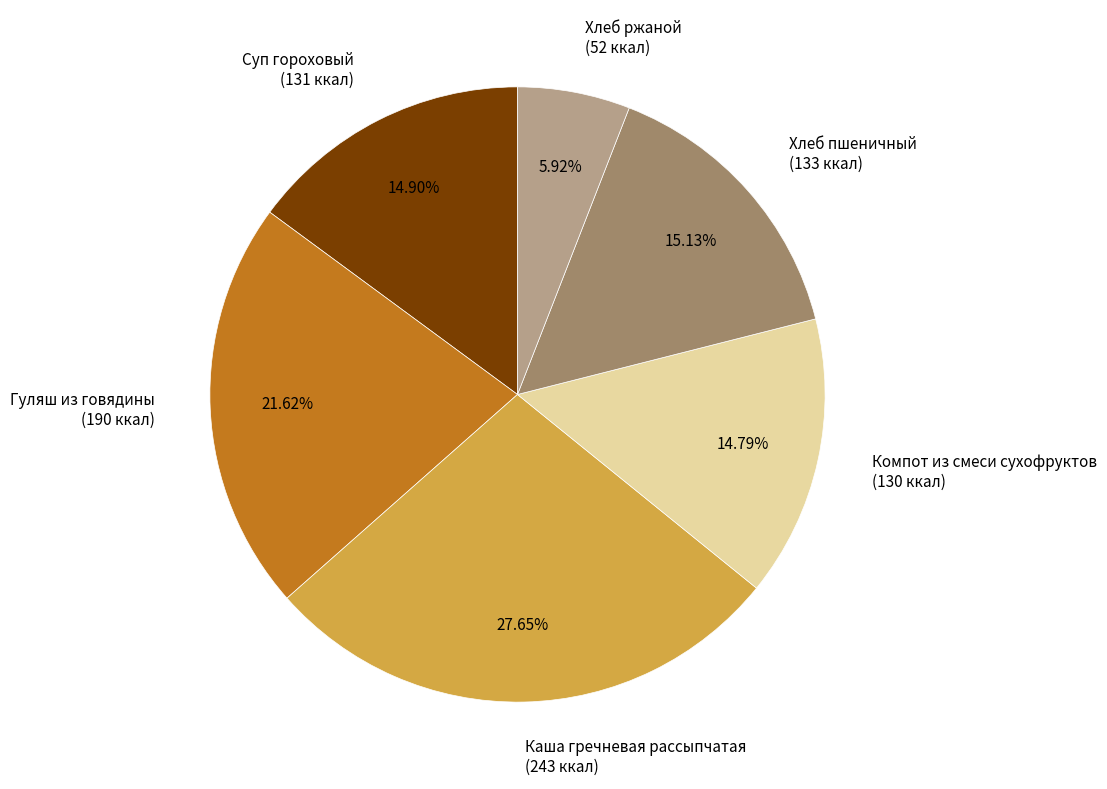

To the nearest percent, what is the combined percentage of Гуляш из говядины and Хлеб пшеничный?

37%